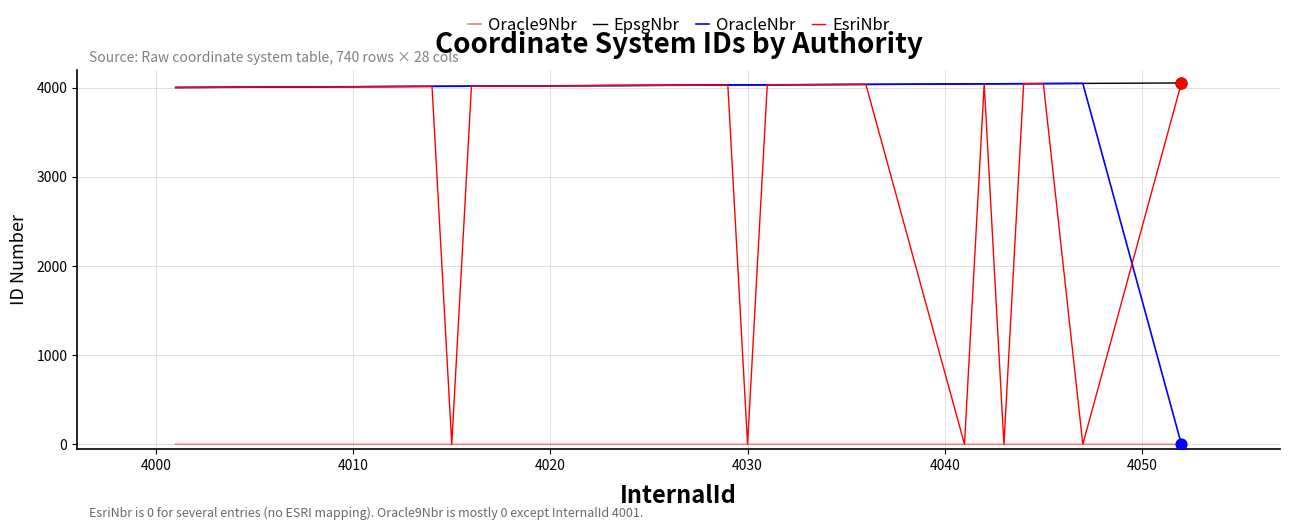

True or false: Oracle9Nbr and EpsgNbr intersect in this chart.

False